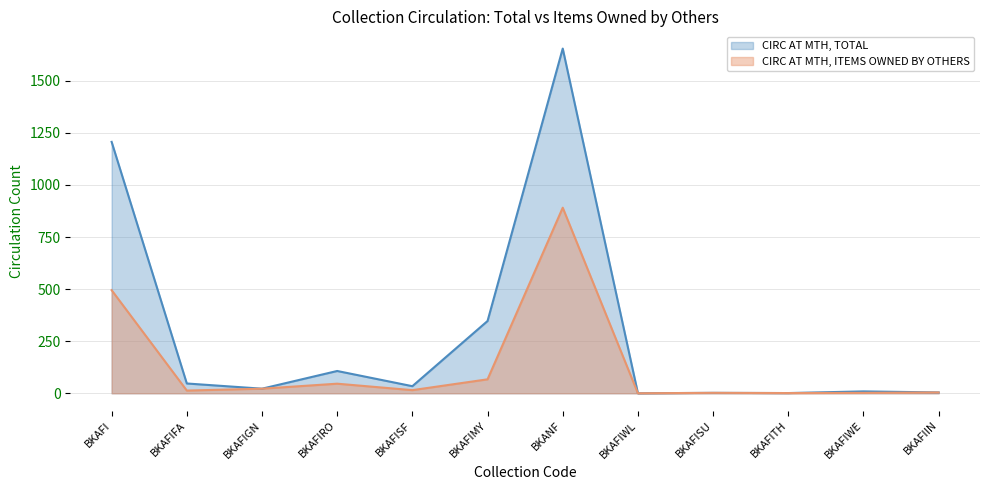

What is the total value across all series at BKAFIGN?

44